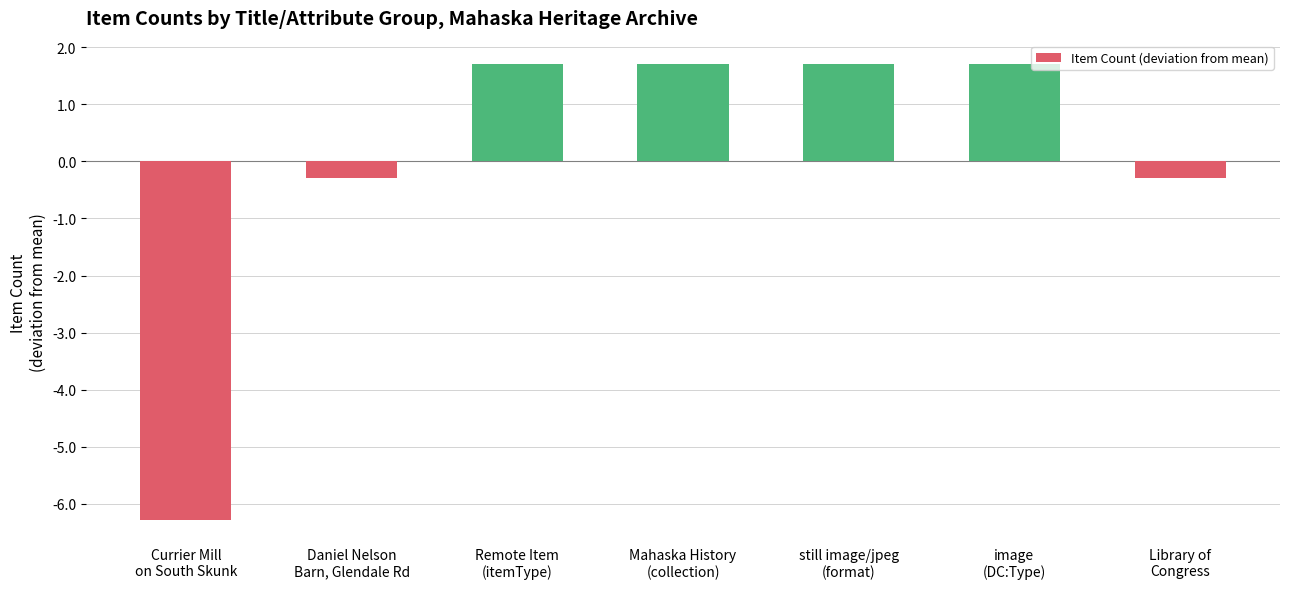

Which has a higher value, Remote Item
(itemType) or Currier Mill
on South Skunk?

Remote Item
(itemType)